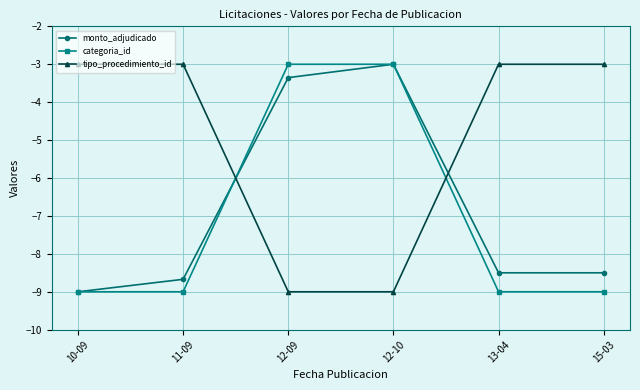

The monto_adjudicado series shows -8.7 at 11-09. True or false?

True